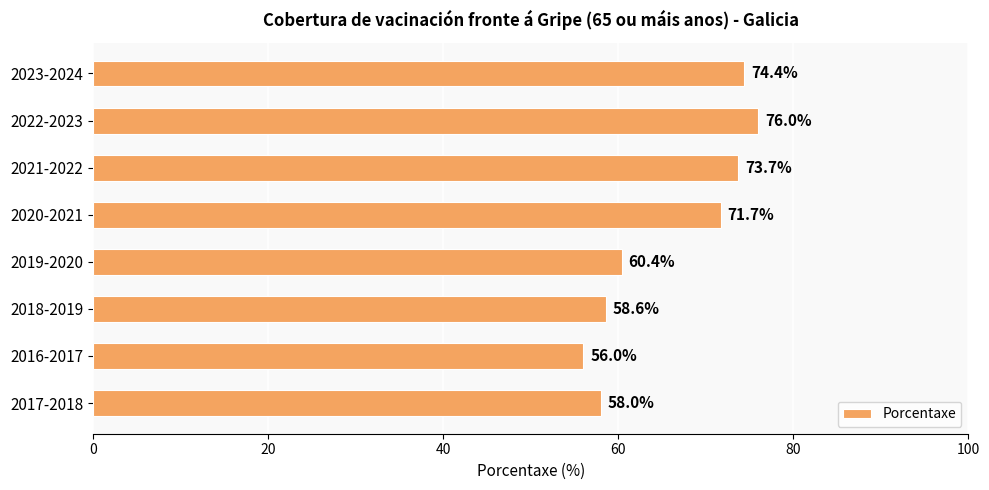

How many data points are less than 71?

4